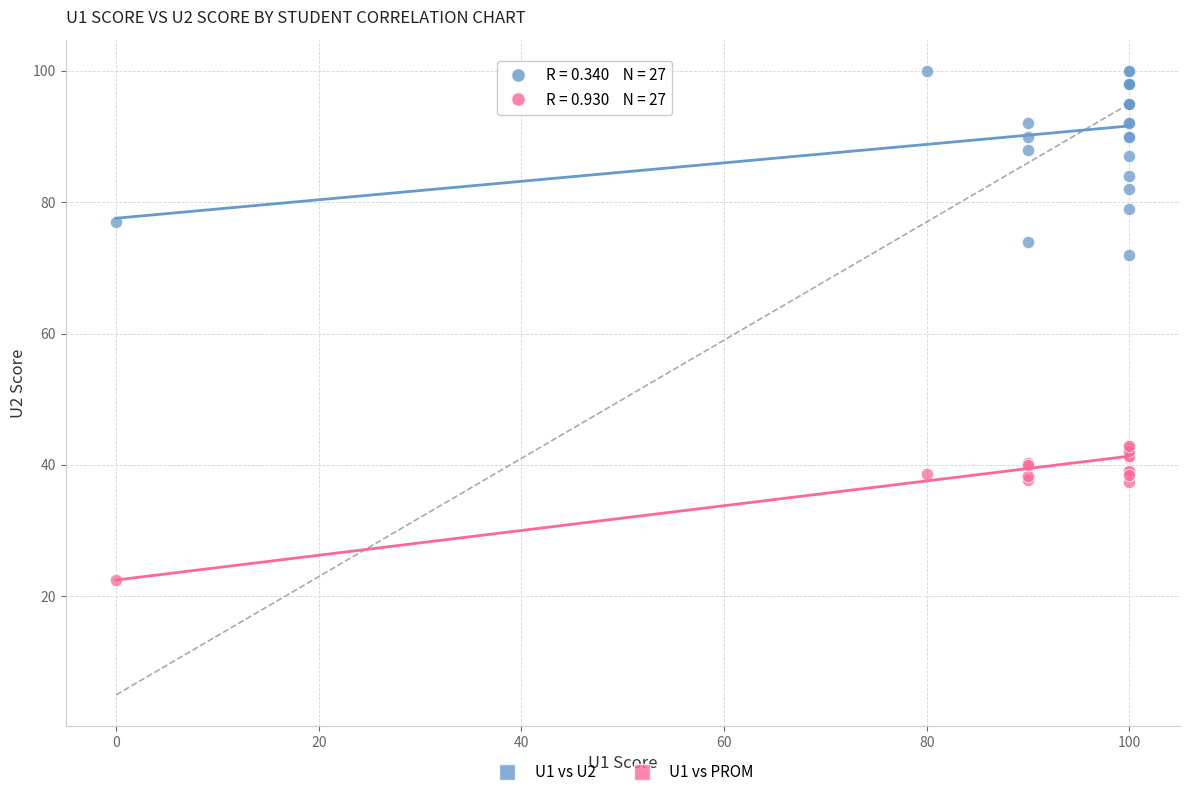

Which series reaches the minimum Y coordinate?

U1 vs PROM